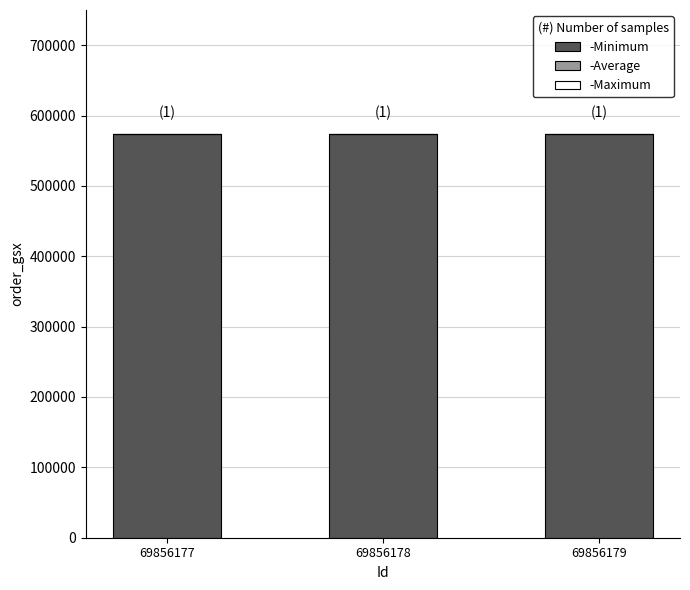

The value of -Average at 69856179 is 0. True or false?

True